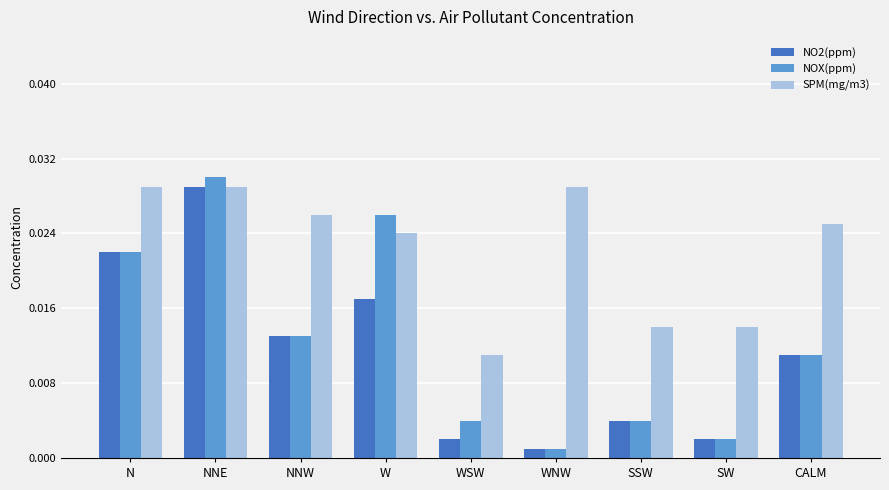

Is the value of SPM(mg/m3) at NNE greater than the value of NO2(ppm) at CALM?

Yes